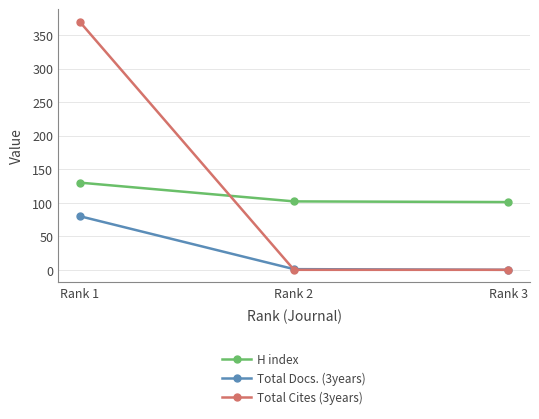

What is the average value of the H index series?

111